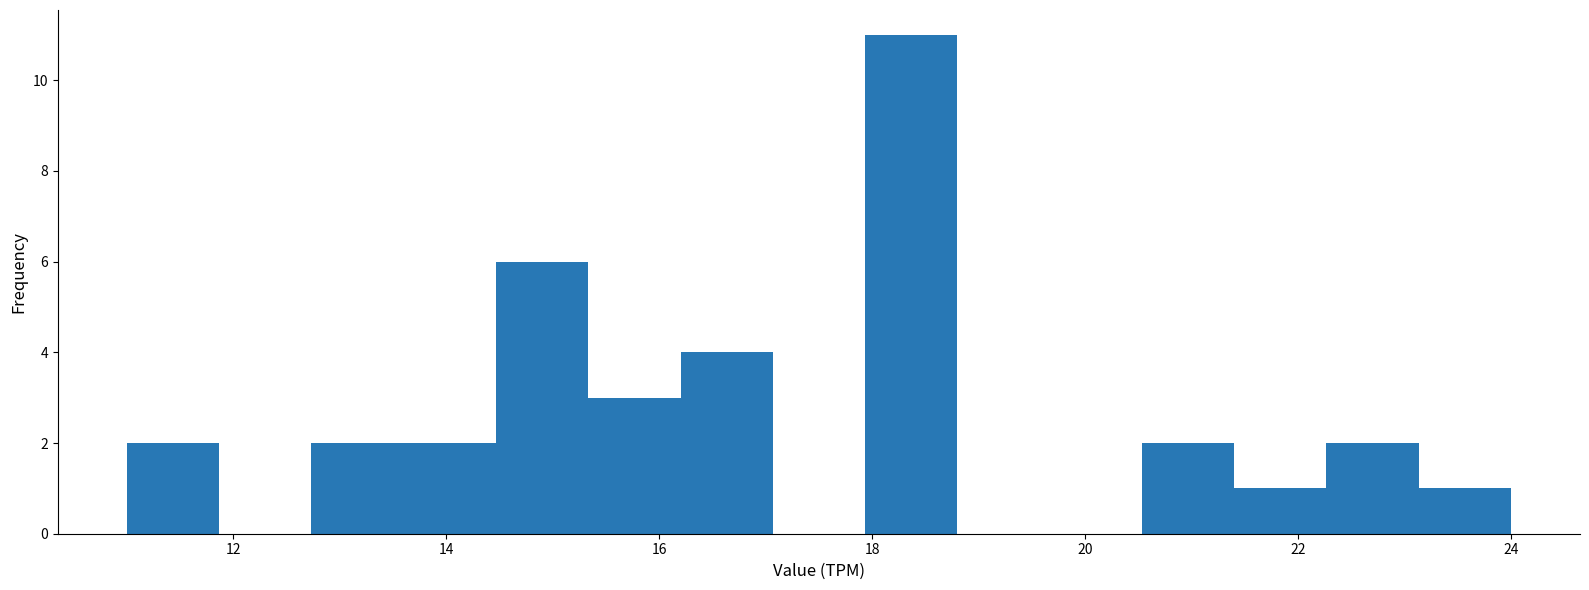

What is the height of the bar covering 21.4 to 22.2 on the x-axis? Neither the bar edges nor the heights are printed on the chart, so give them approximately, as read against the axes.

1